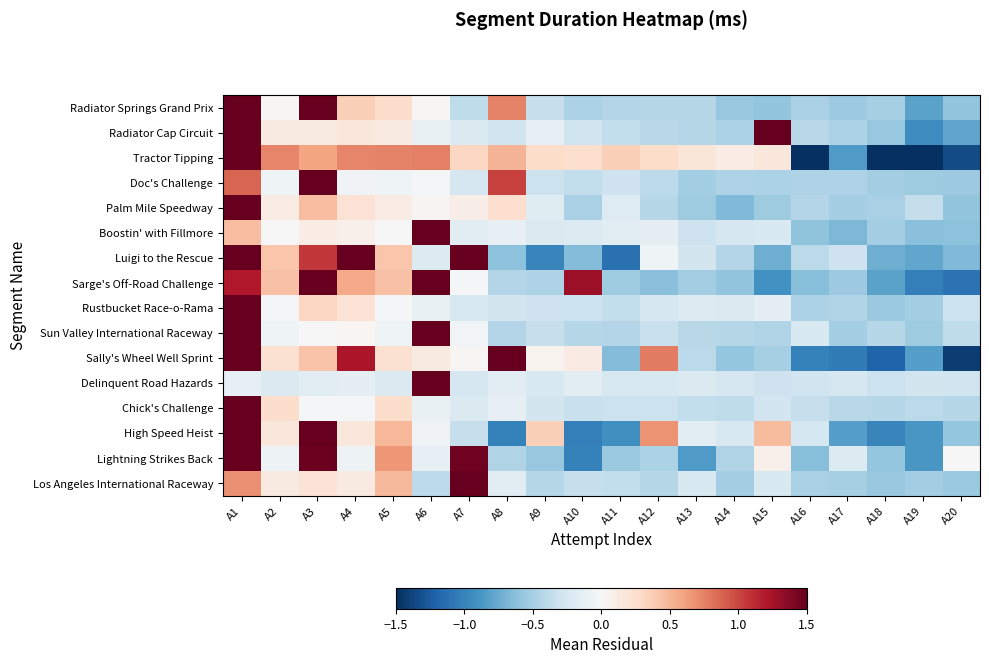

At how many categories does at least one series exceed 2?

6